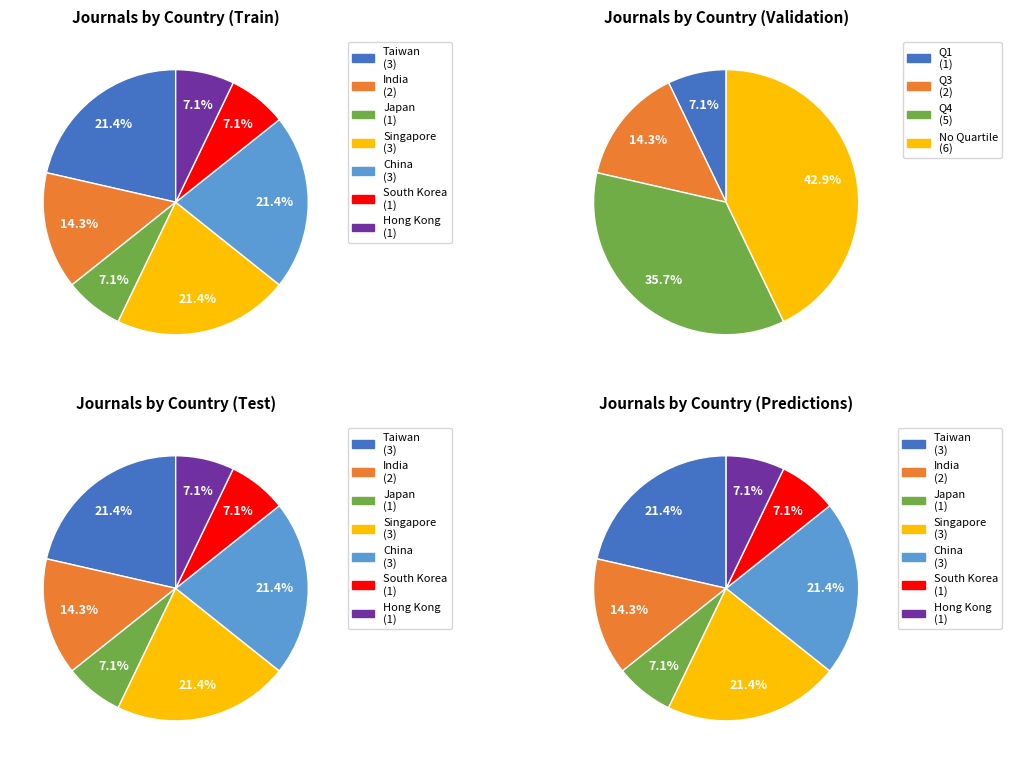

To the nearest percent, what is the difference between the largest and smallest slice percentages?

14%